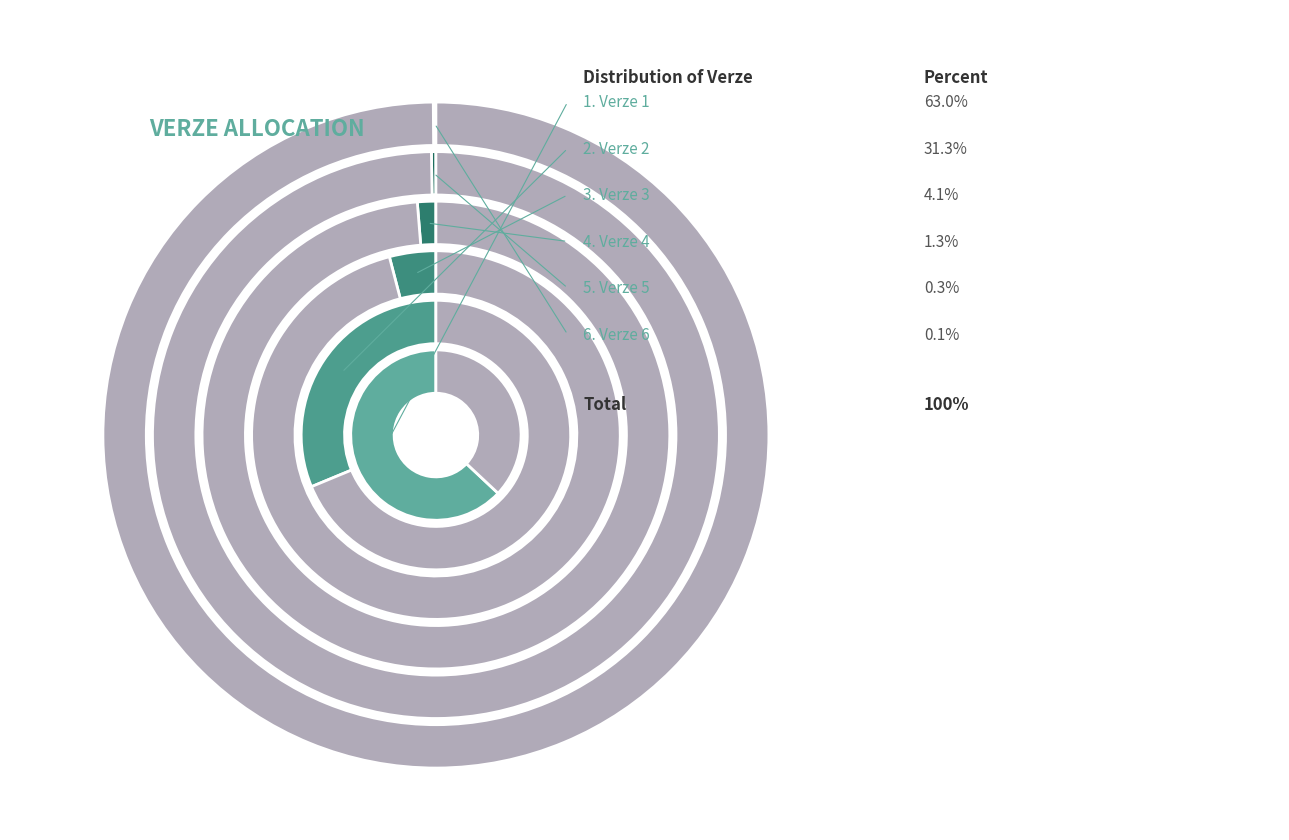

To the nearest percent, what is the difference between the 4 and 2 slice percentages?

30%